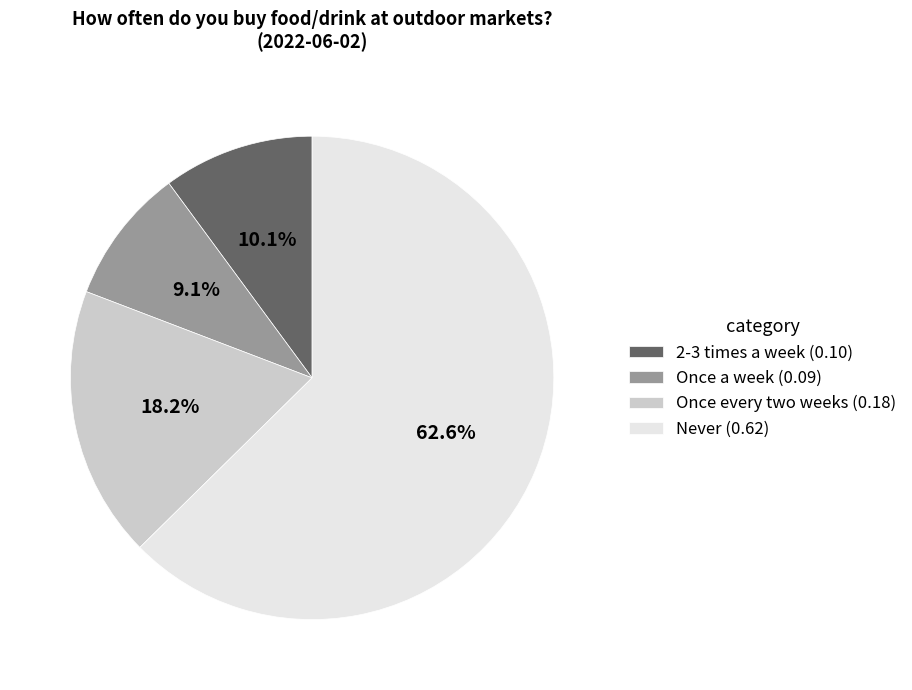

Rank the categories by value from highest to lowest.

Never (0.62), Once every two weeks (0.18), 2-3 times a week (0.10), Once a week (0.09)